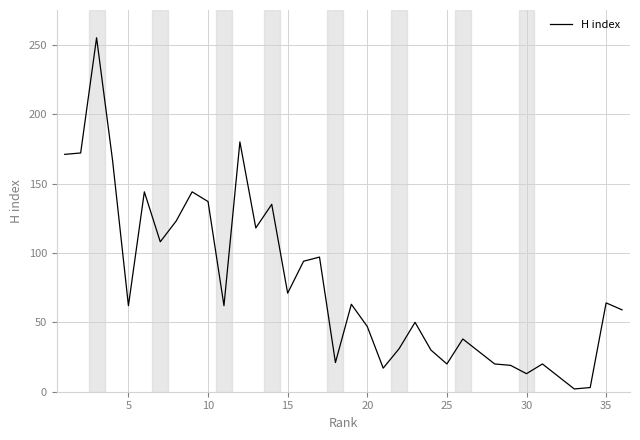

Is this an area chart (filled region under the line)?

No